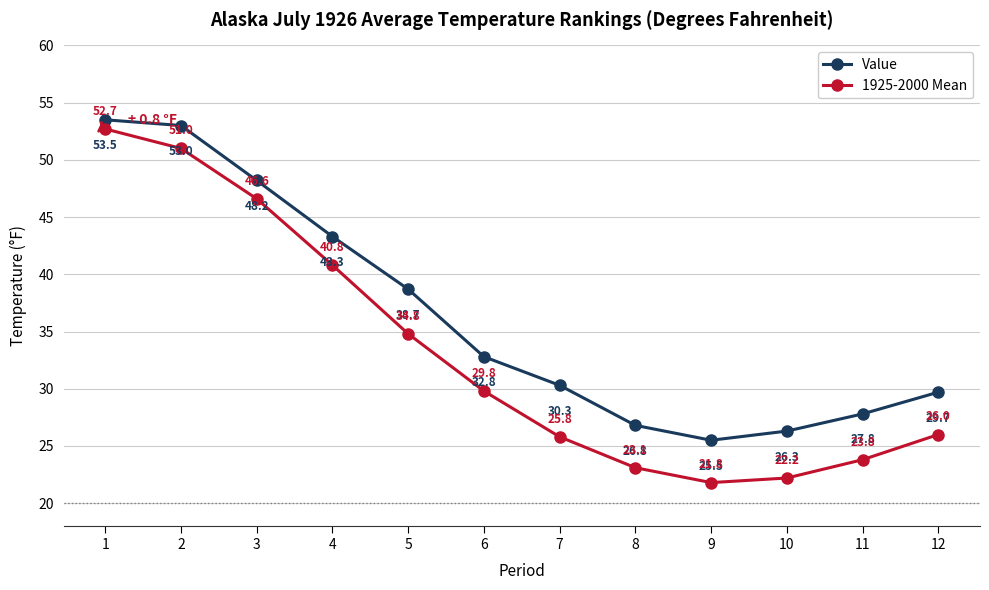

What is the total value across all series at 10?

48.5